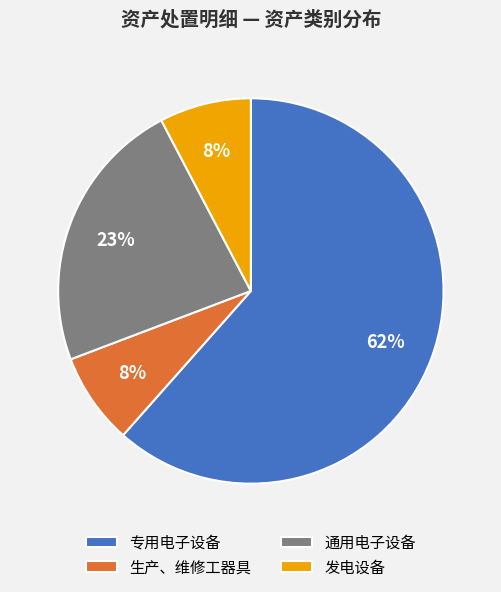

Combined, do 发电设备 and 专用电子设备 account for over 50%?

Yes